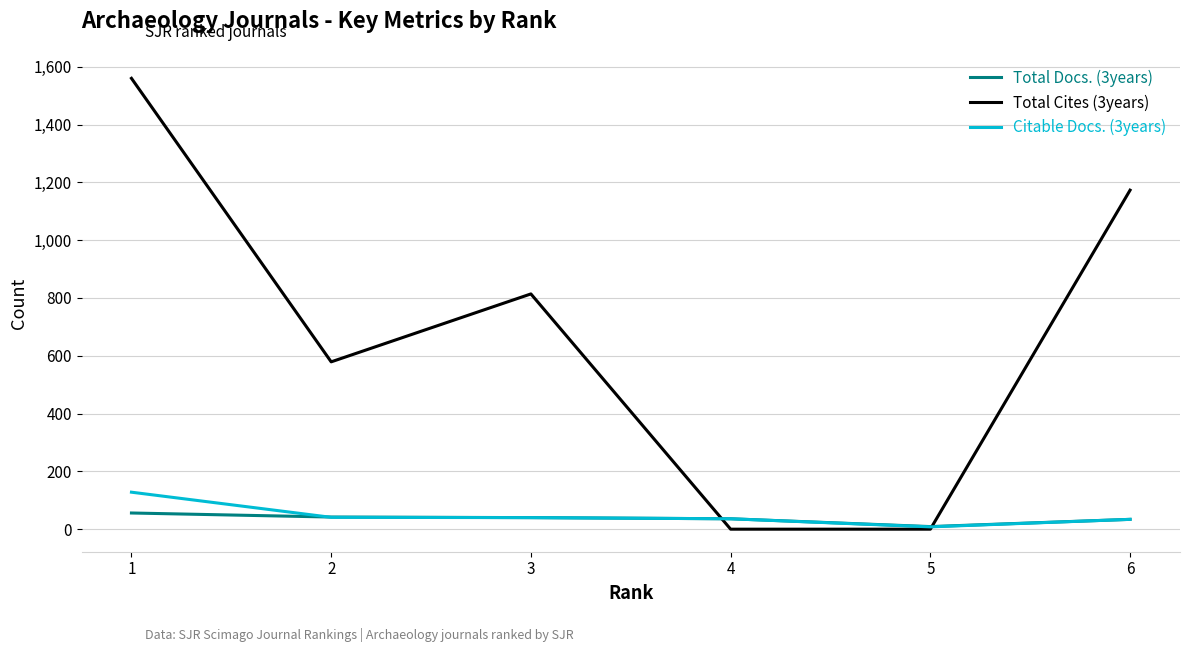

What is the maximum value for Total Docs. (3years)?

56